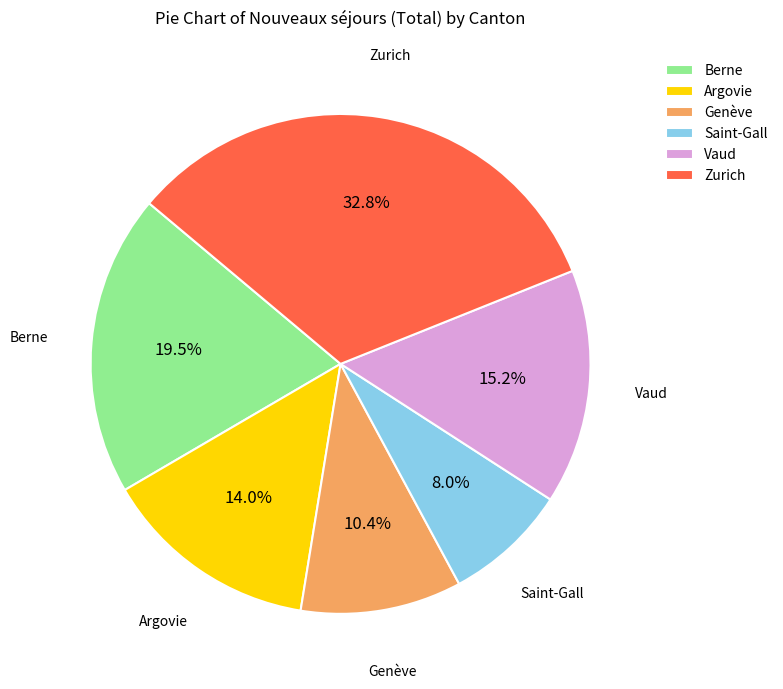

To the nearest percent, what is the combined percentage of Zurich and Genève?

43%